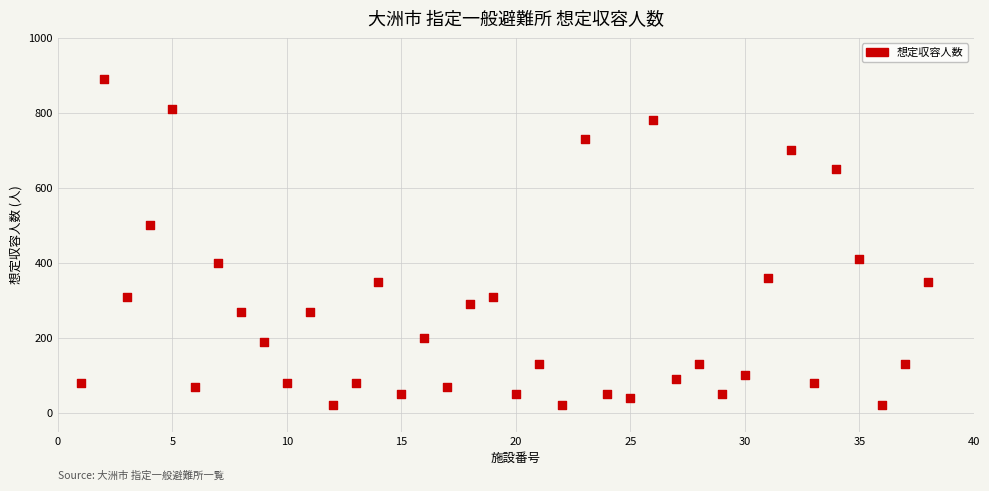

What is the range of X values (max minus min)?

37